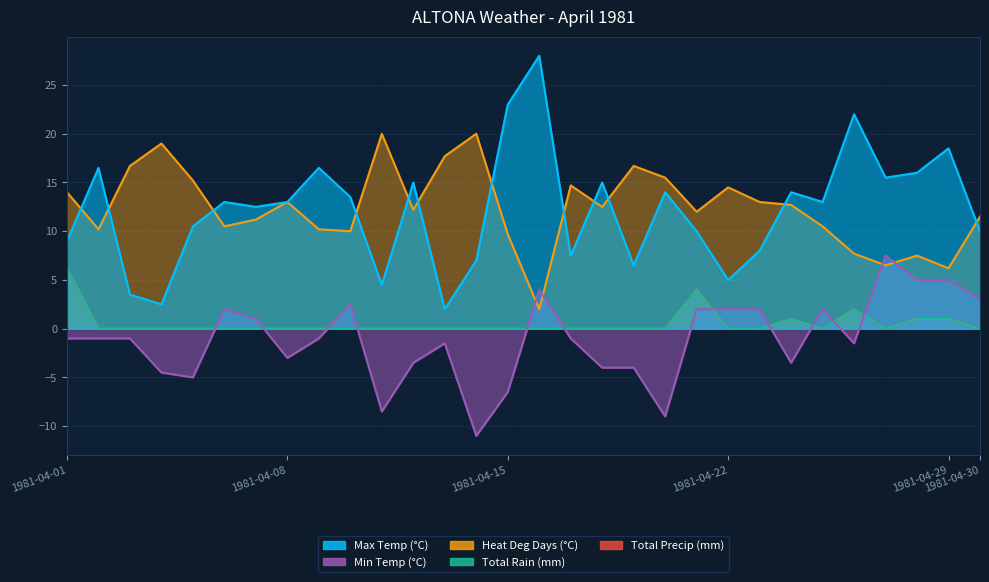

At which category does the chart reach its minimum across all series?

1981-04-14